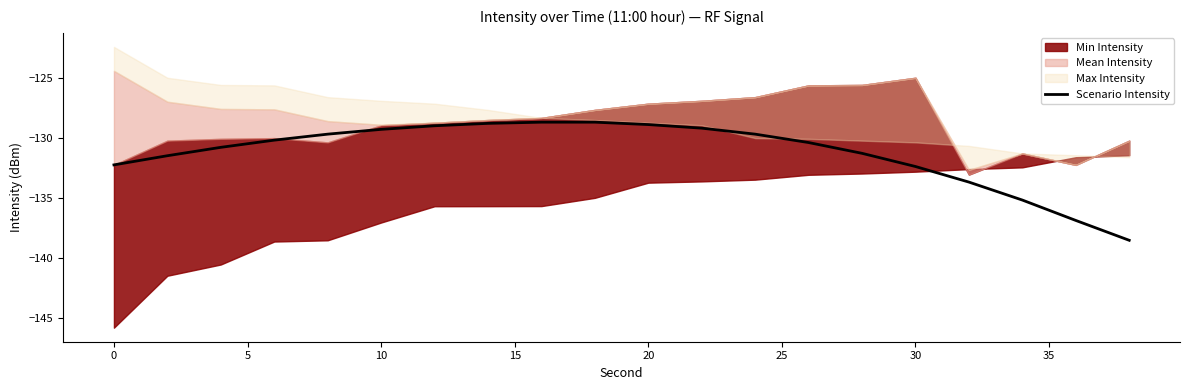

What is the minimum value for Scenario Intensity?

-138.6